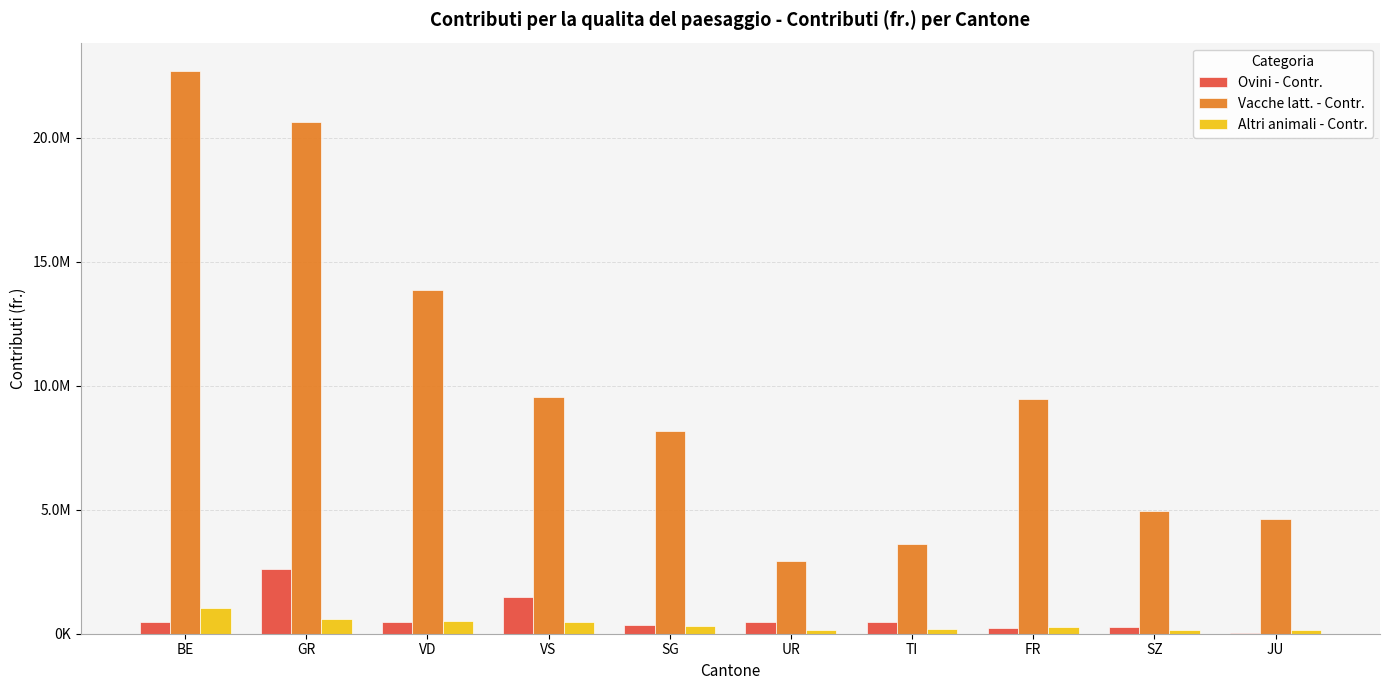

What are all the series names shown in the legend?

Ovini - Contr., Vacche latt. - Contr., Altri animali - Contr.